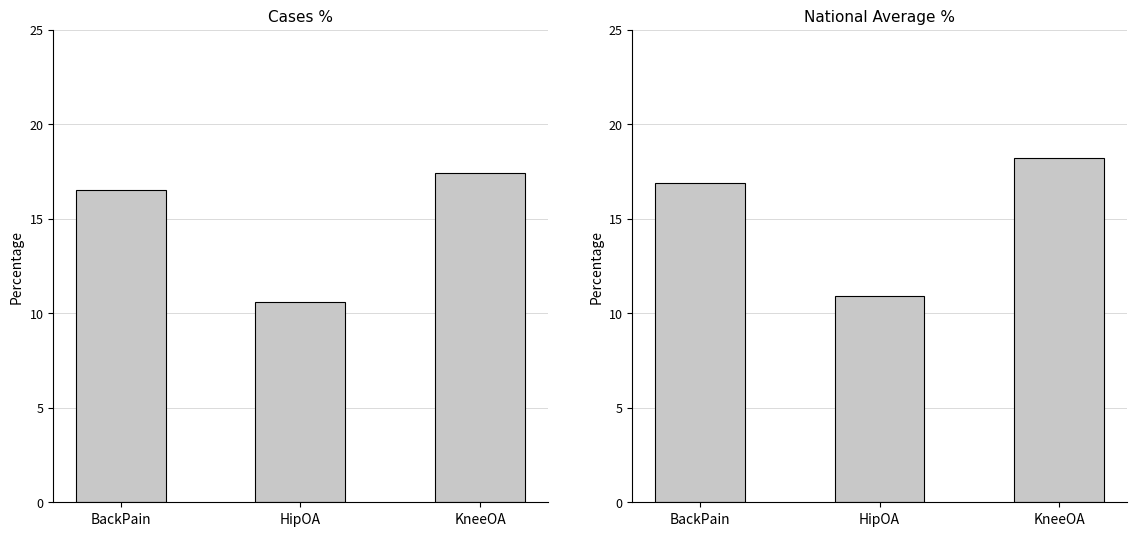

Which series has the widest spread of values?

NationalAveragePercentage